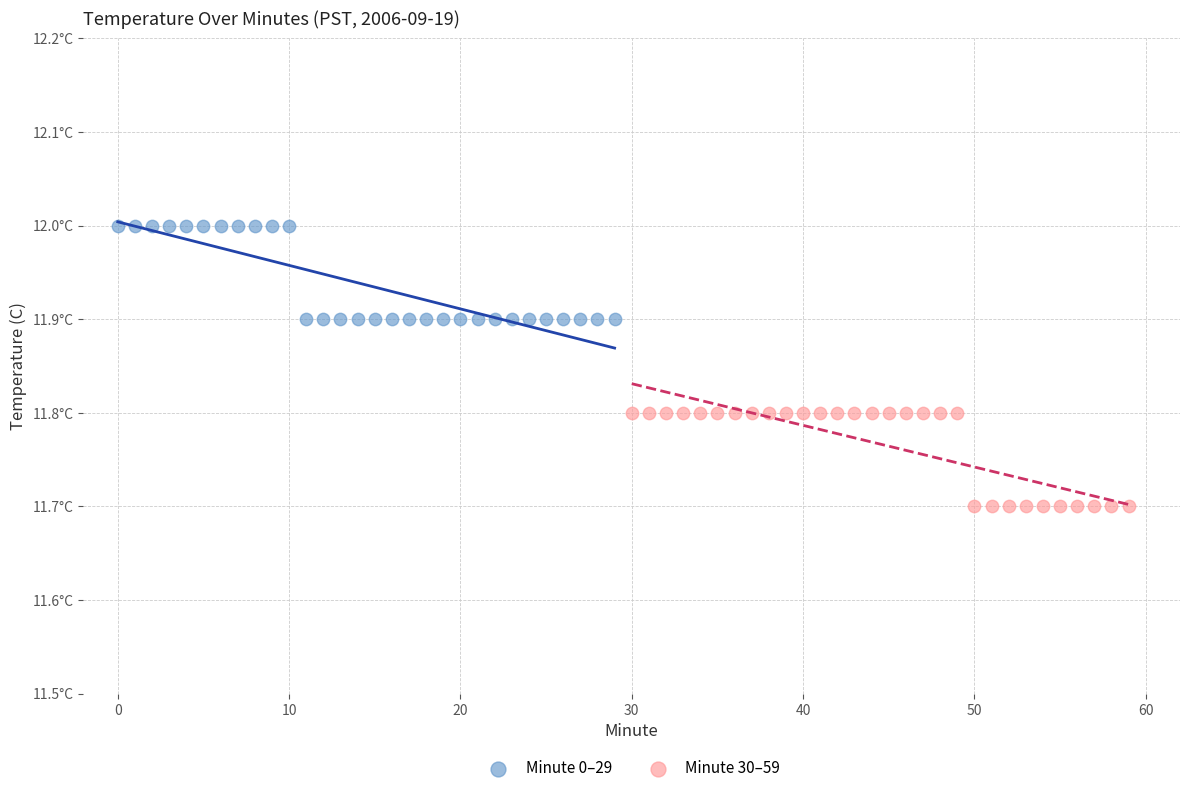

Which series reaches the maximum Y coordinate?

Minute 0–29